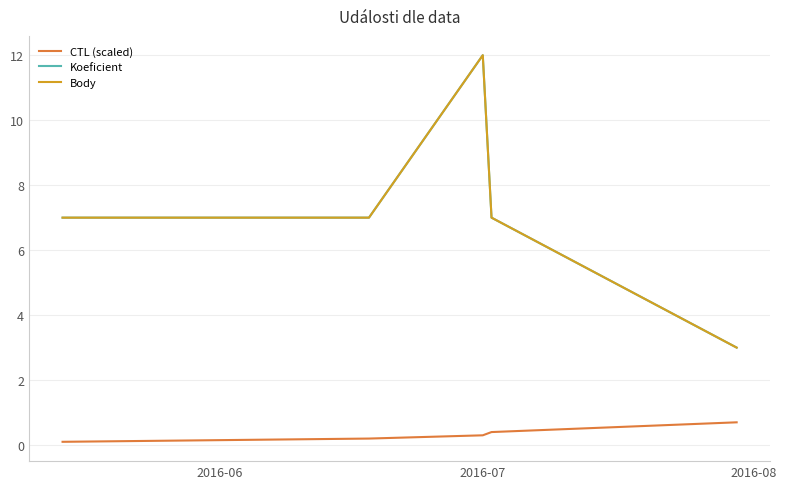

Is this an area chart (filled region under the line)?

No